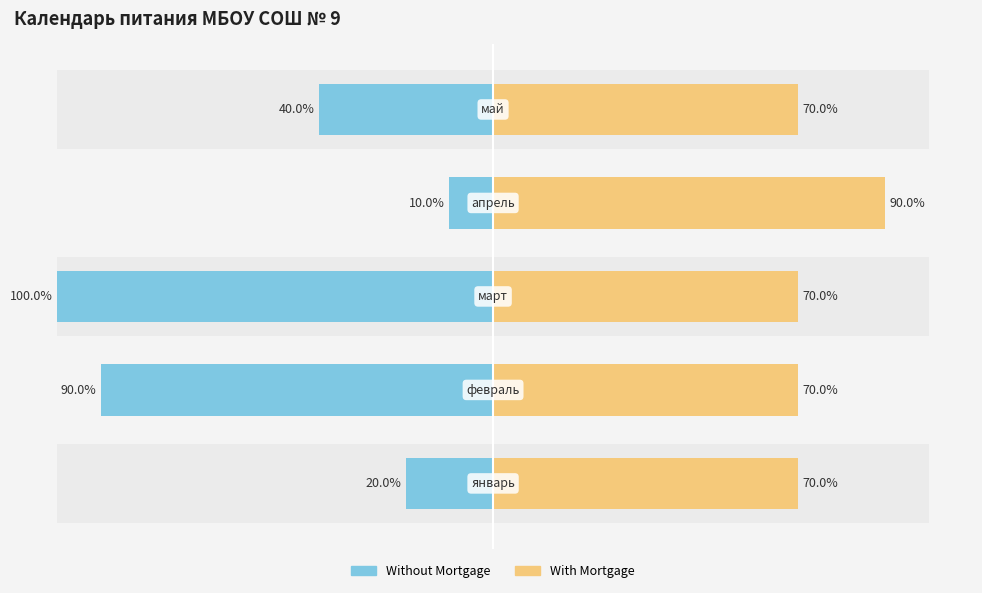

What is the sum of the With Mortgage values at 4 and 3?

160